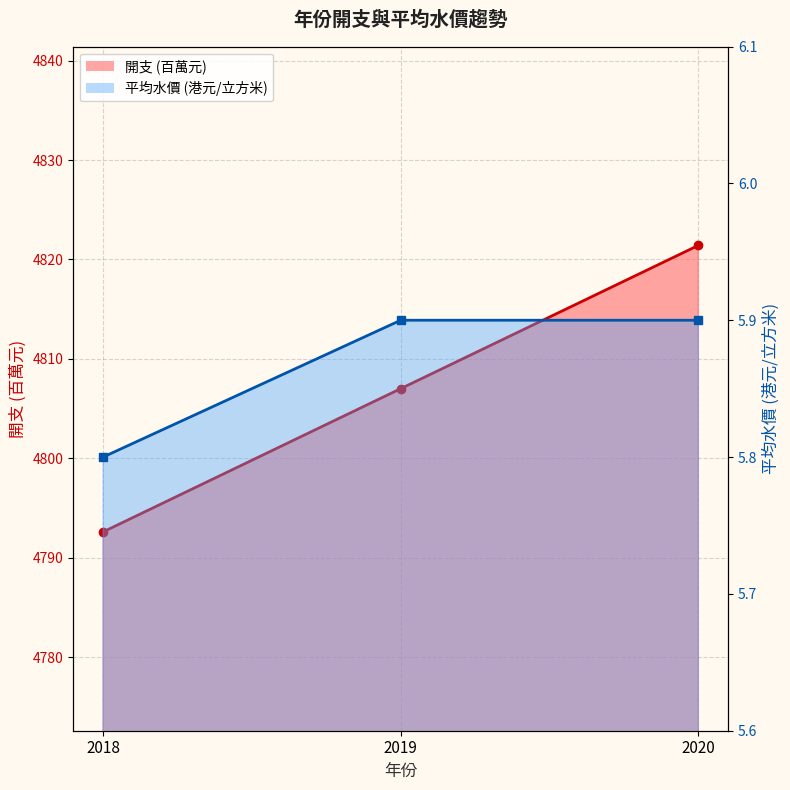

Which series has the widest spread of values?

開支 (百萬元)